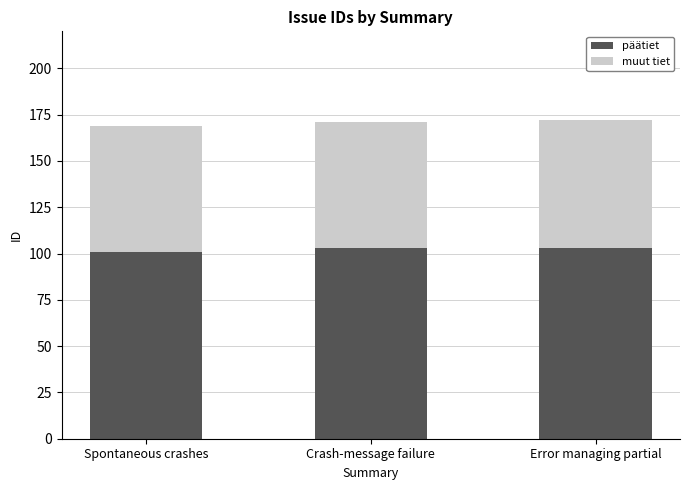

The päätiet series shows 51 at Spontaneous crashes. True or false?

False